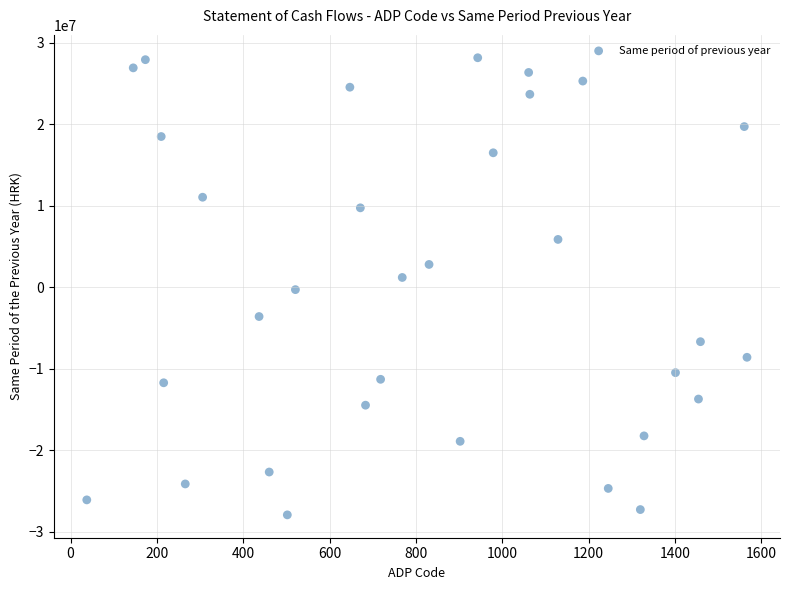

What is the range of Y values (max minus min)?

56111766.4